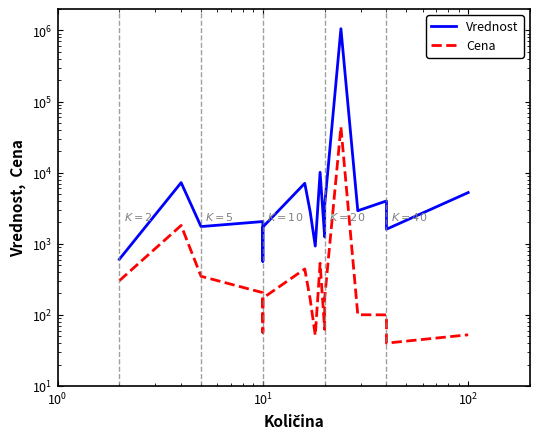

What are all the series names shown in the legend?

Vrednost, Cena